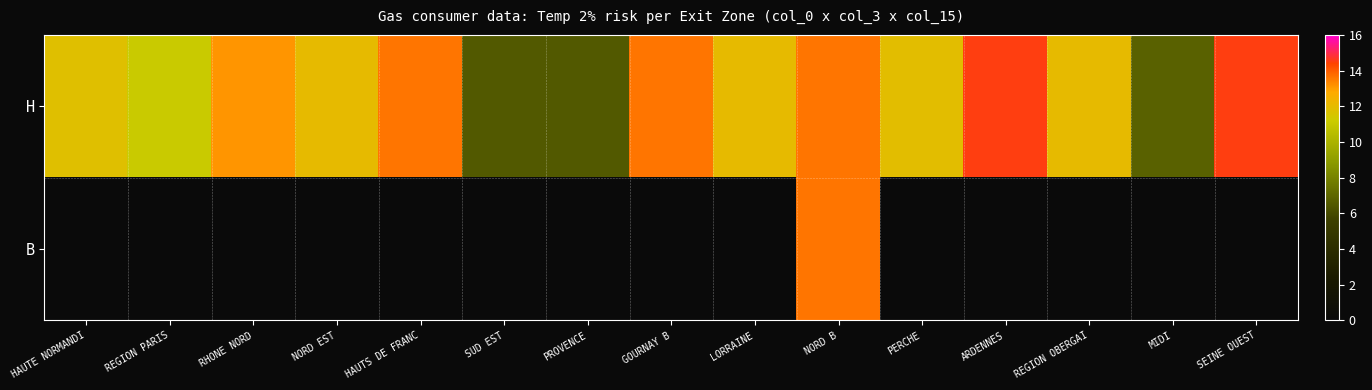

How many values in the H series exceed 12?

6